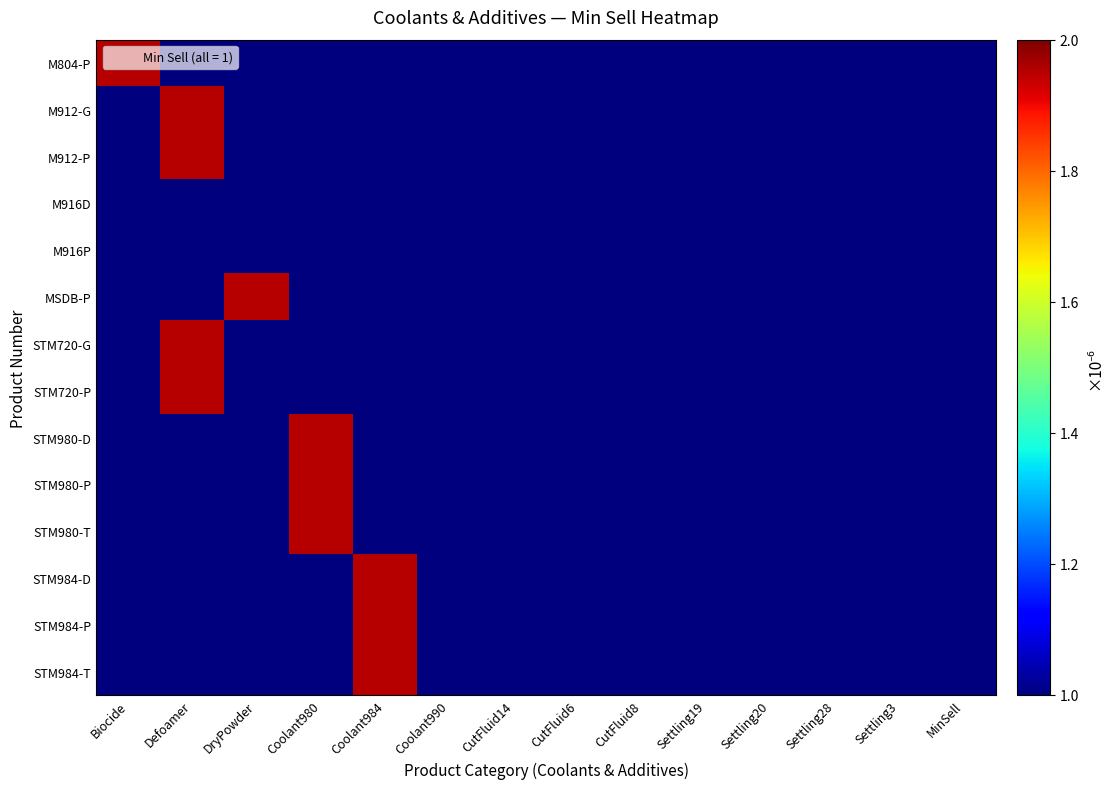

At how many categories does at least one series exceed 0?

14